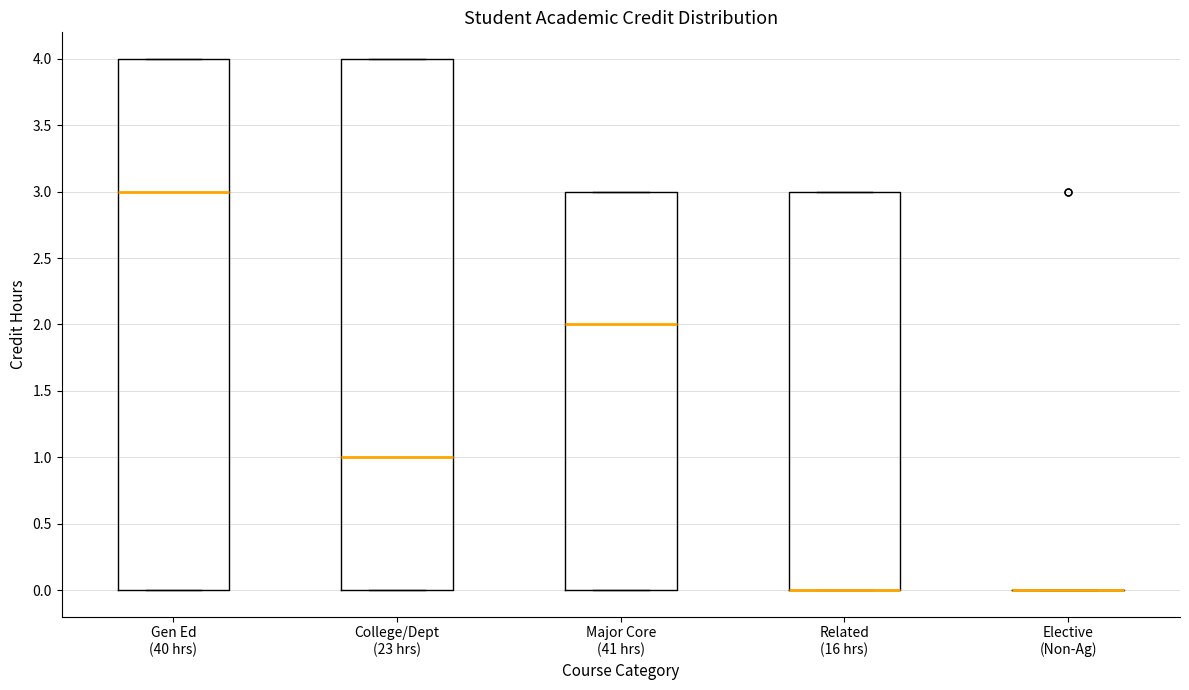

Where is the upper edge of the box for Gen Ed (40 hrs) on the y-axis? The values are not printed on the chart, so give them approximately, as read against the axis.

4